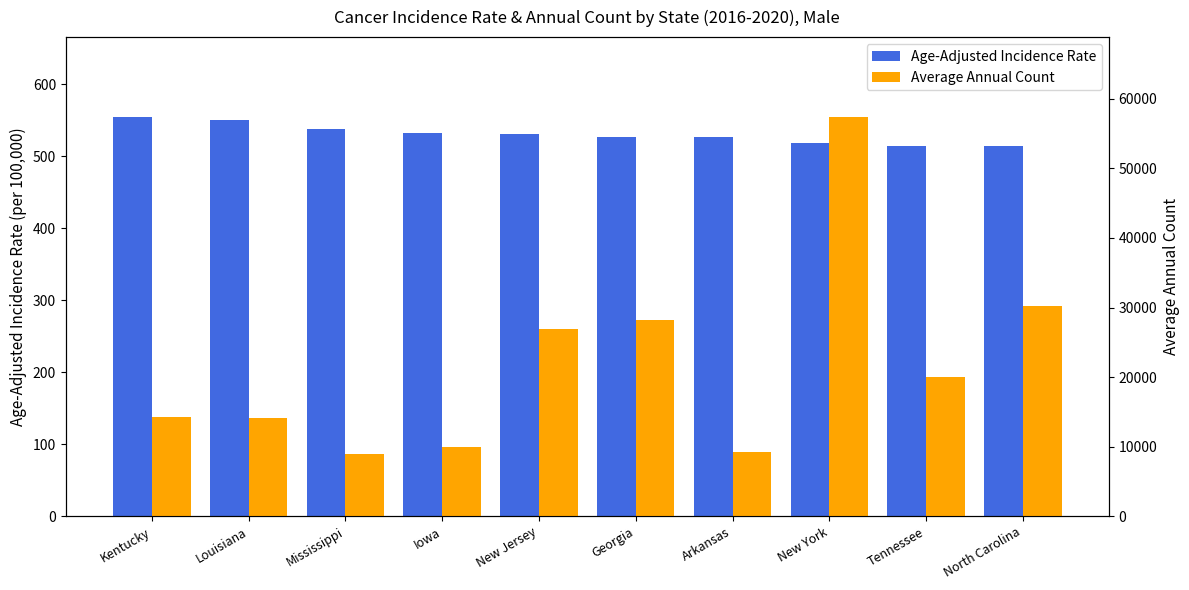

Between Kentucky and Georgia, which is larger?

Kentucky